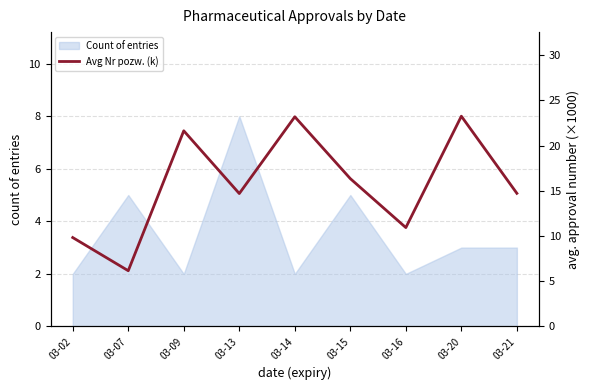

True or false: Count of entries has a value of 3 at 03-09.

False